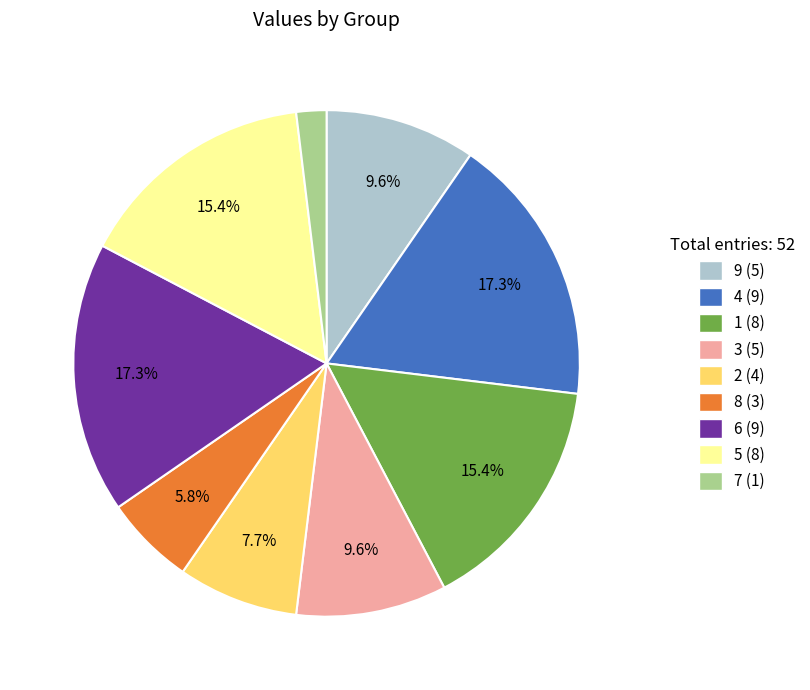

Does any single category account for the majority?

No